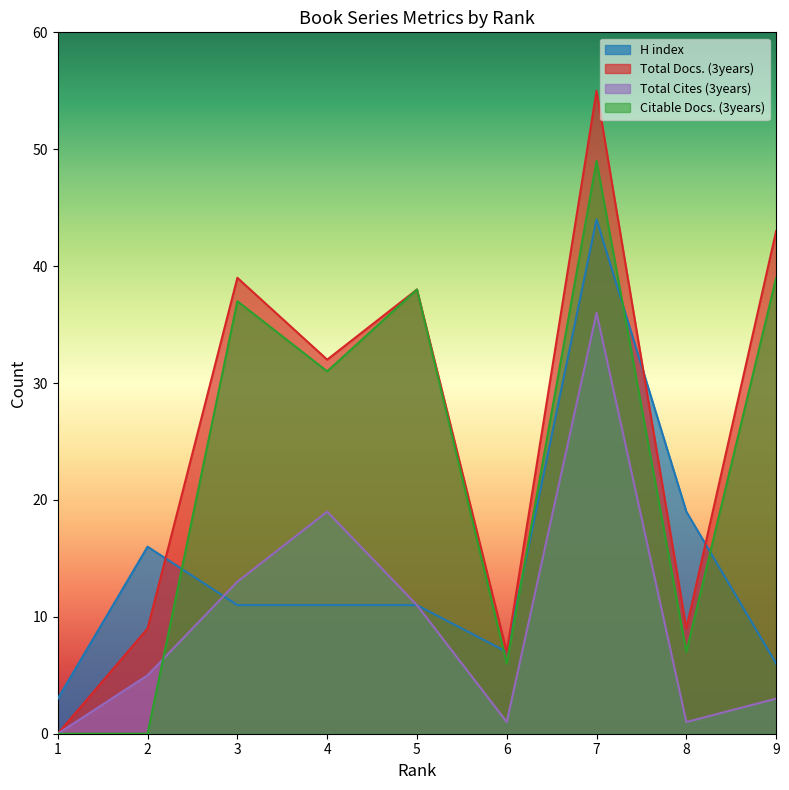

Which series changed the most between 2 and 3?

Citable Docs. (3years)